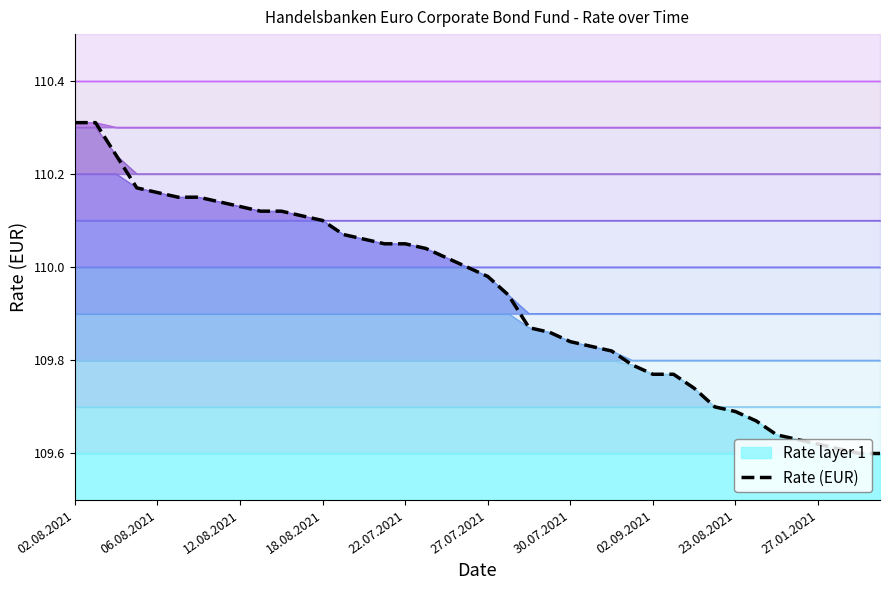

The Rate (EUR) series shows 110.1 at 18.08.2021. True or false?

True